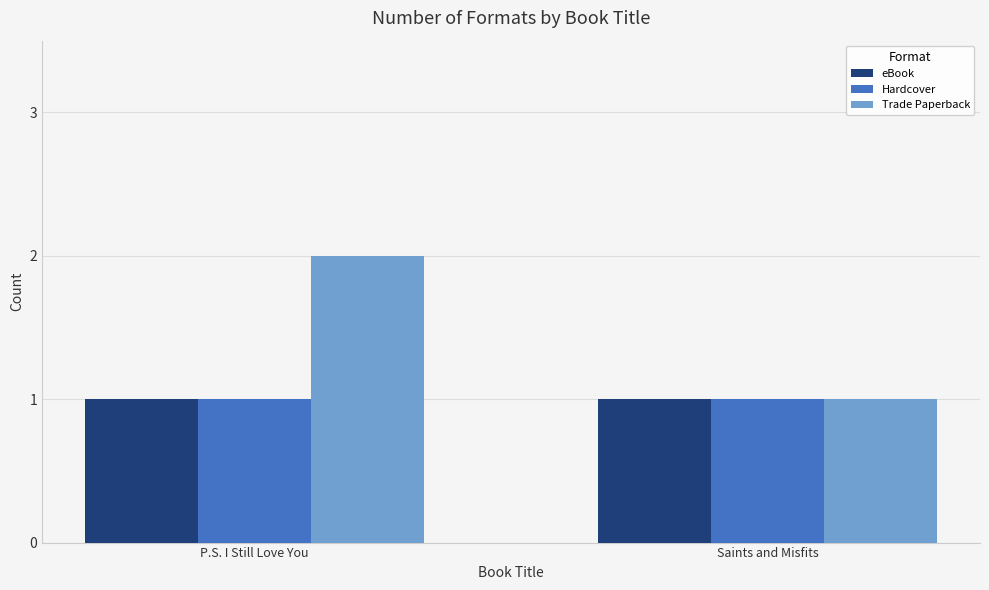

What are all the series names shown in the legend?

eBook, Hardcover, Trade Paperback